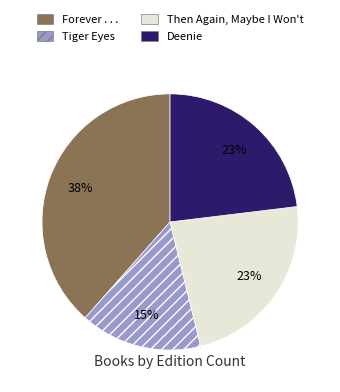

Between Forever . . . and Deenie, which is larger?

Forever . . .